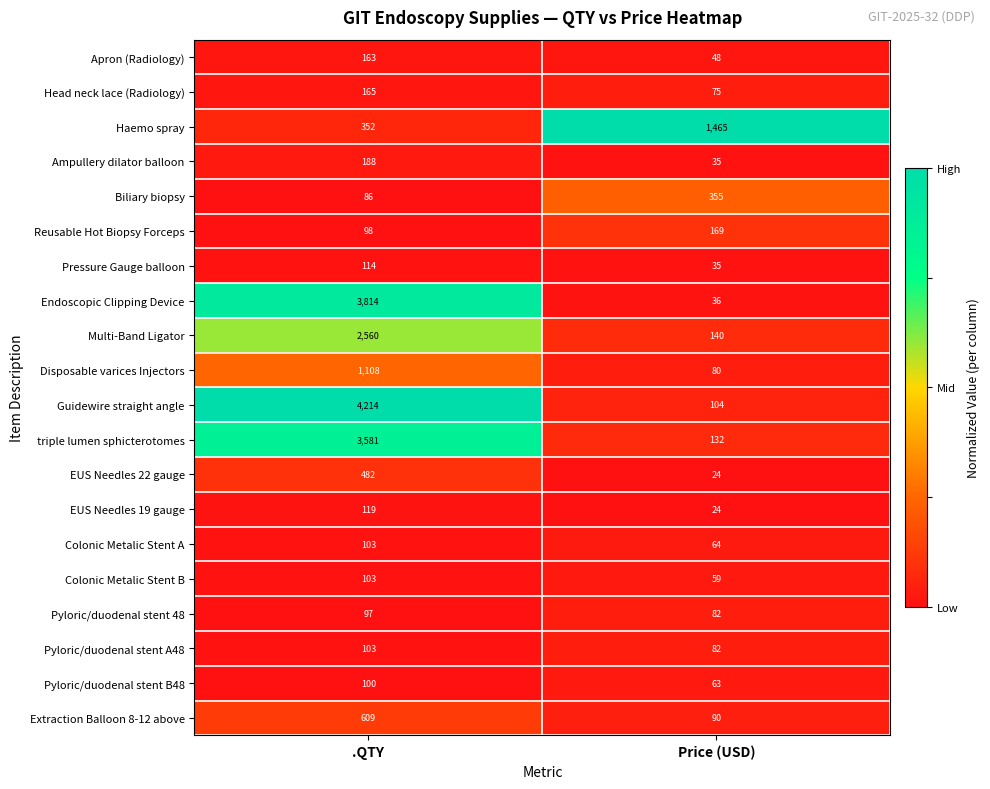

Is the value of Apron (Radiology) at .QTY greater than the value of Endoscopic Clipping Device at .QTY?

No